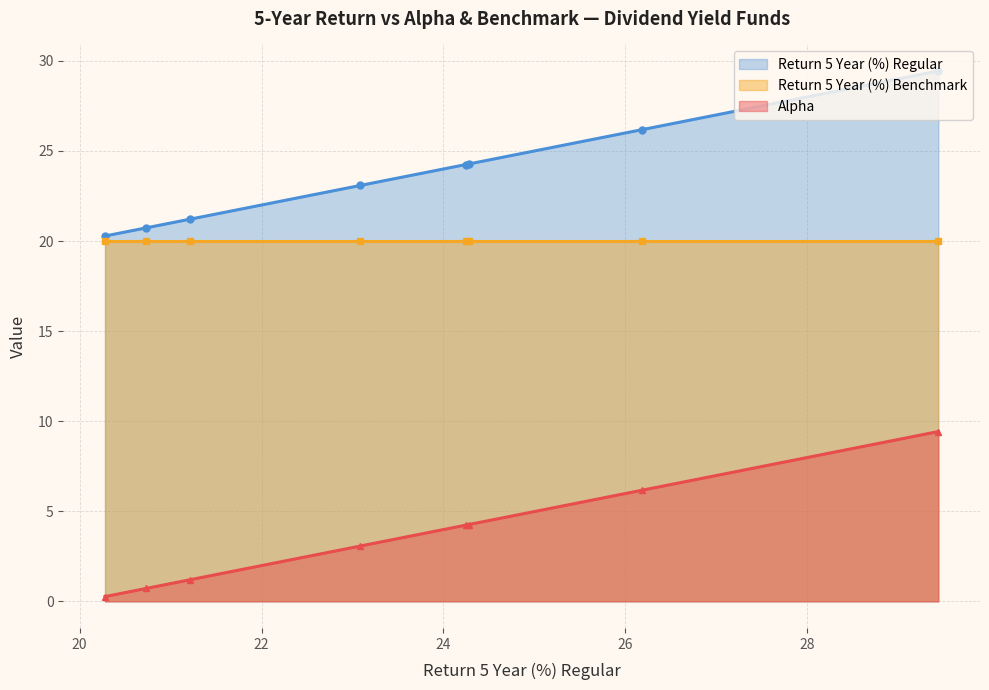

Does the chart have visible grid lines?

Yes